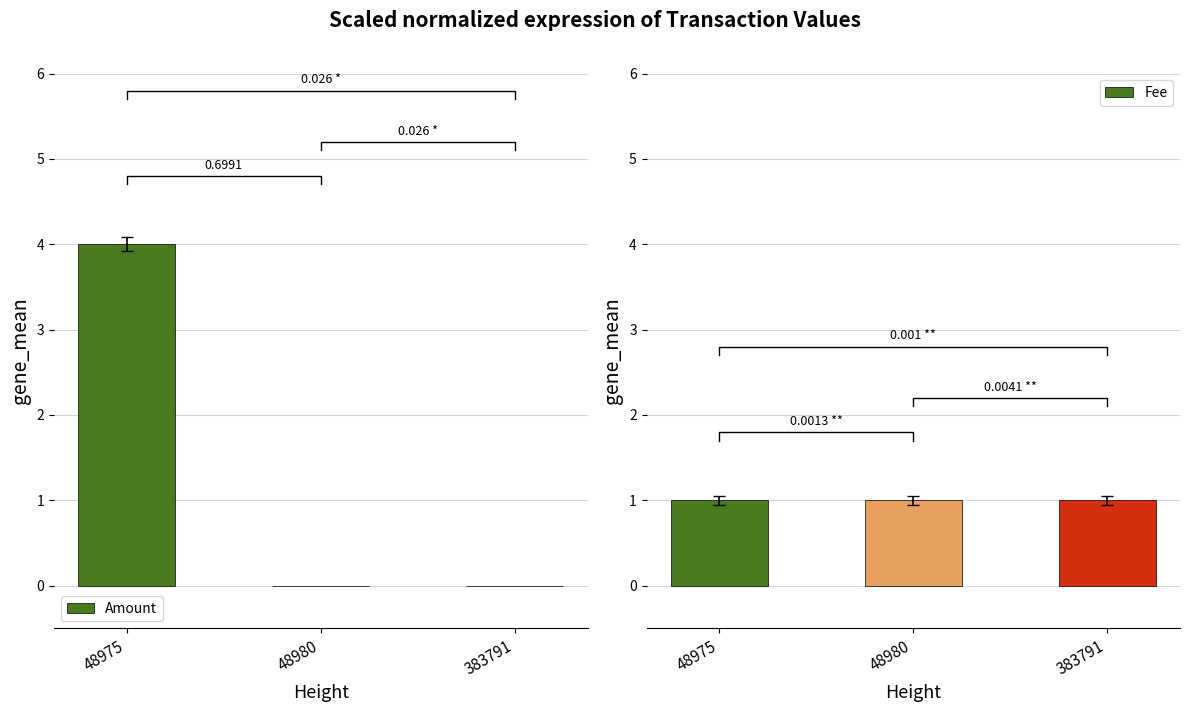

Where is Amount nearest to the value 2?

48975